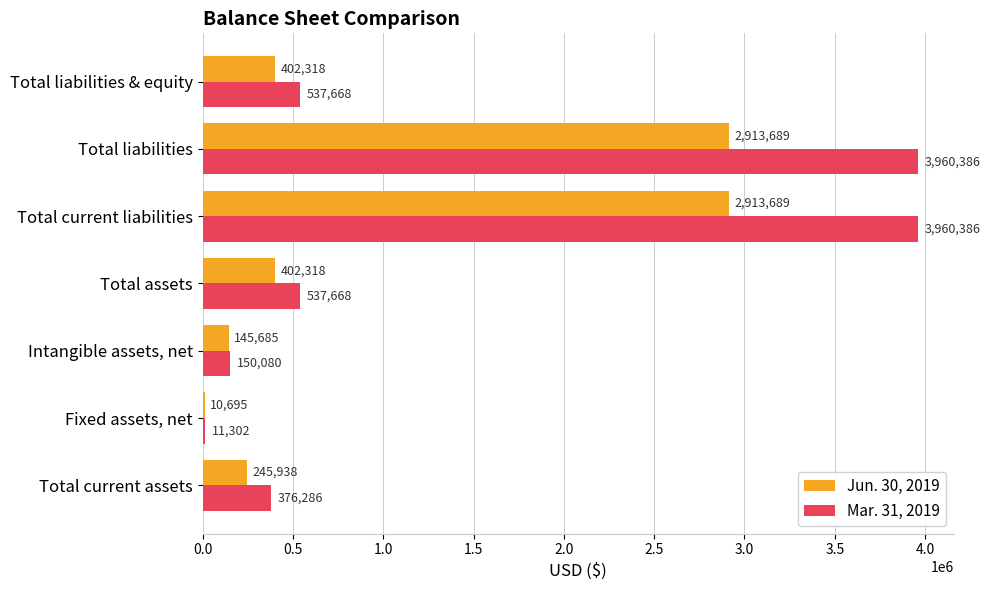

What is the greatest value displayed?

3960386